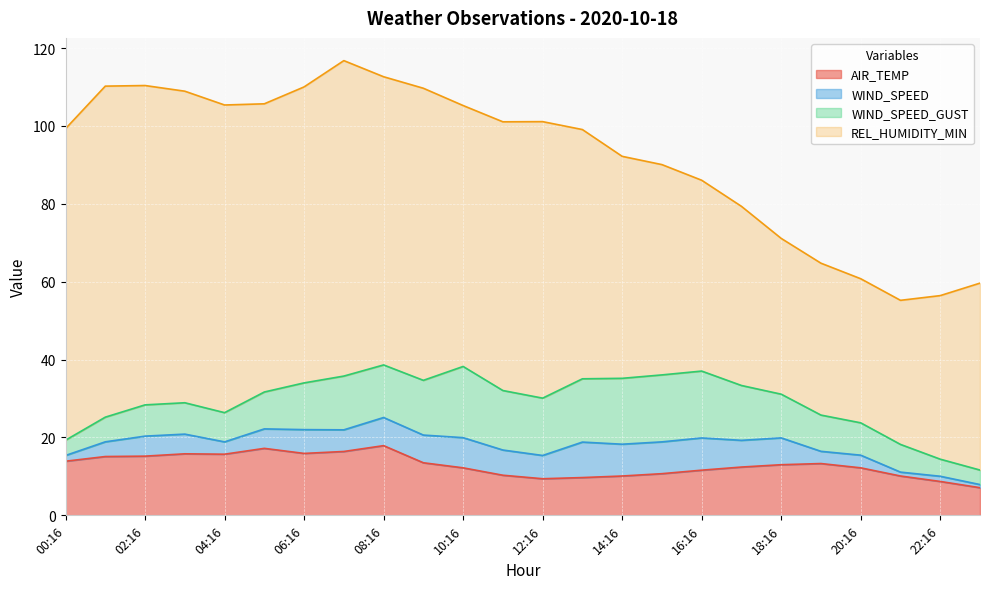

How many lines are shown in the chart?

4